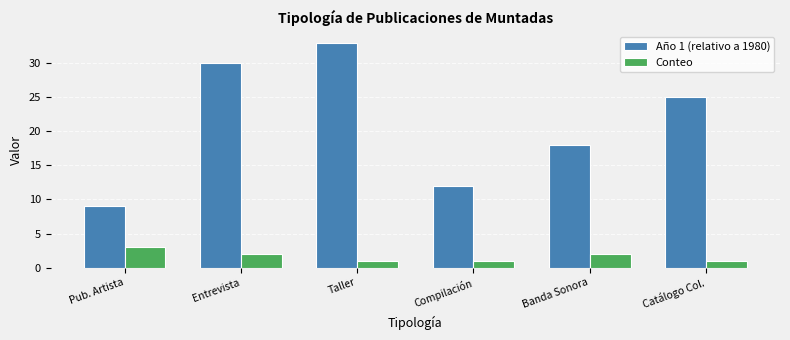

Count the number of data series in this chart.

2